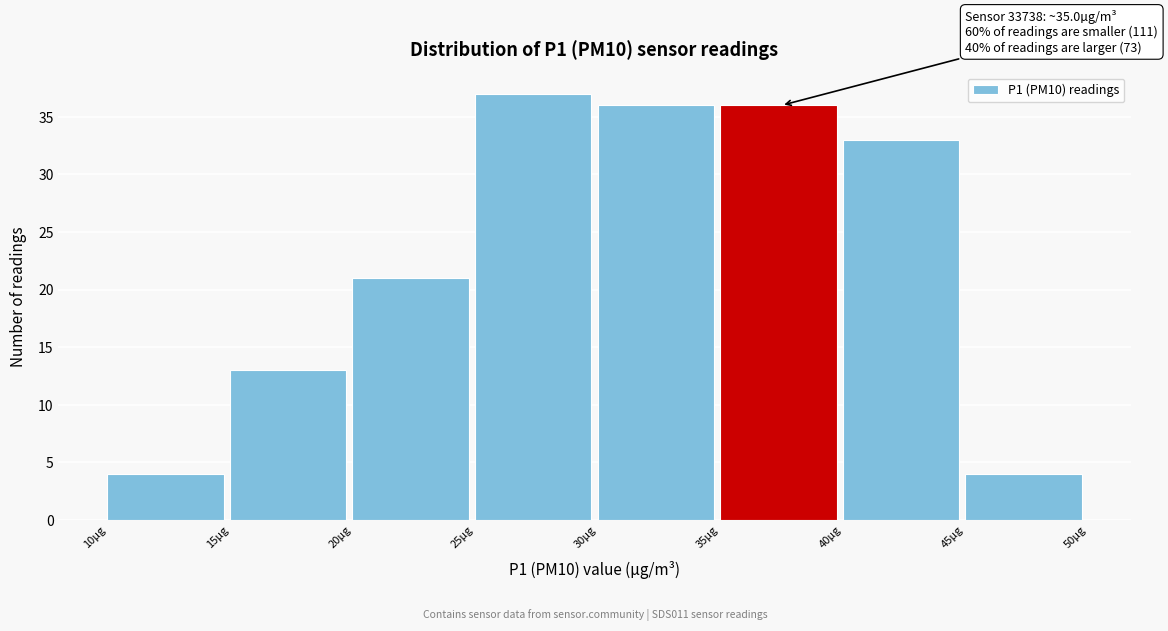

Which range on the x-axis has the tallest bar?

25 to 30